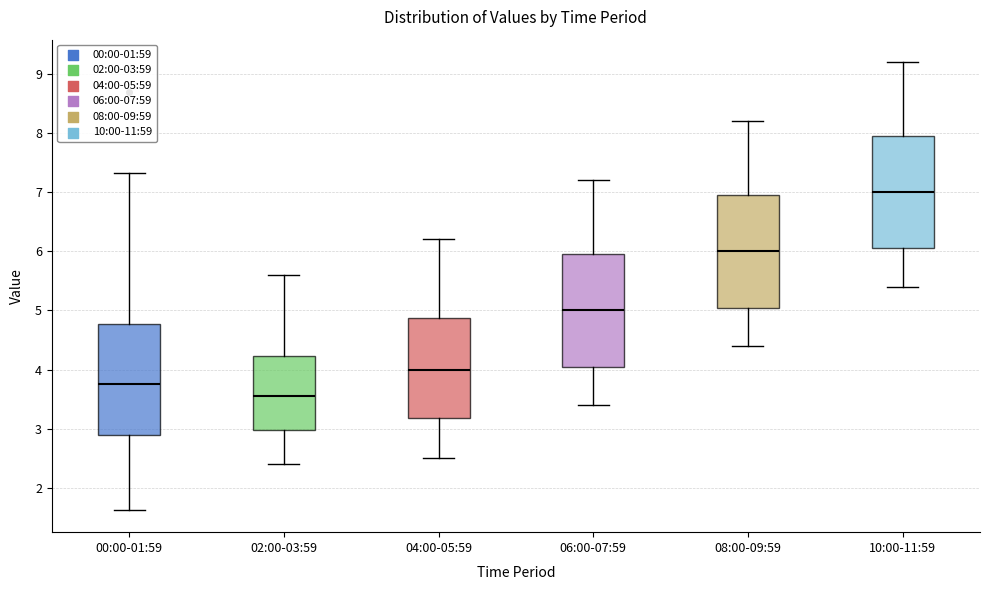

Which box's median line is the highest?

10:00-11:59